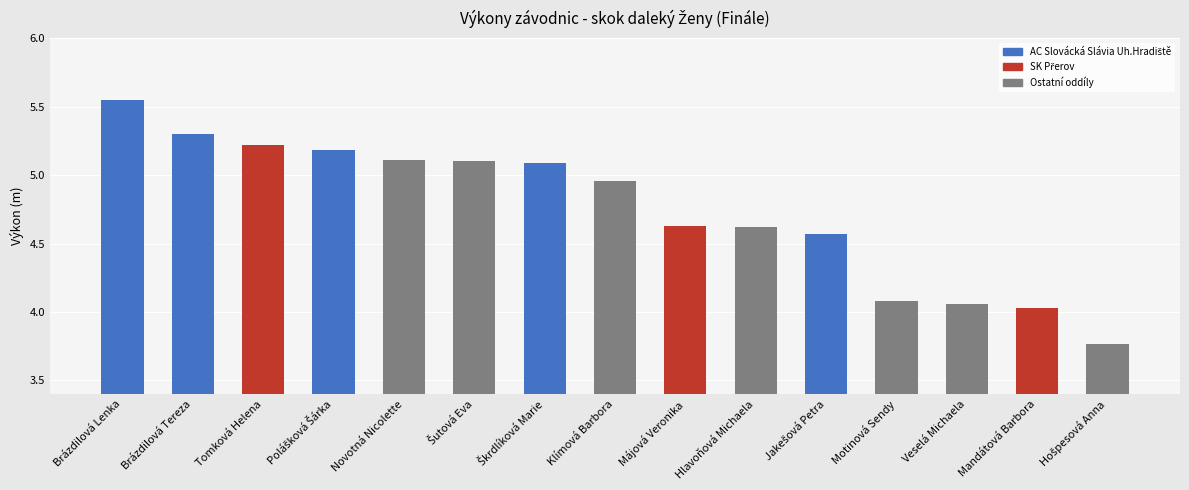

How many data points are less than 4?

1